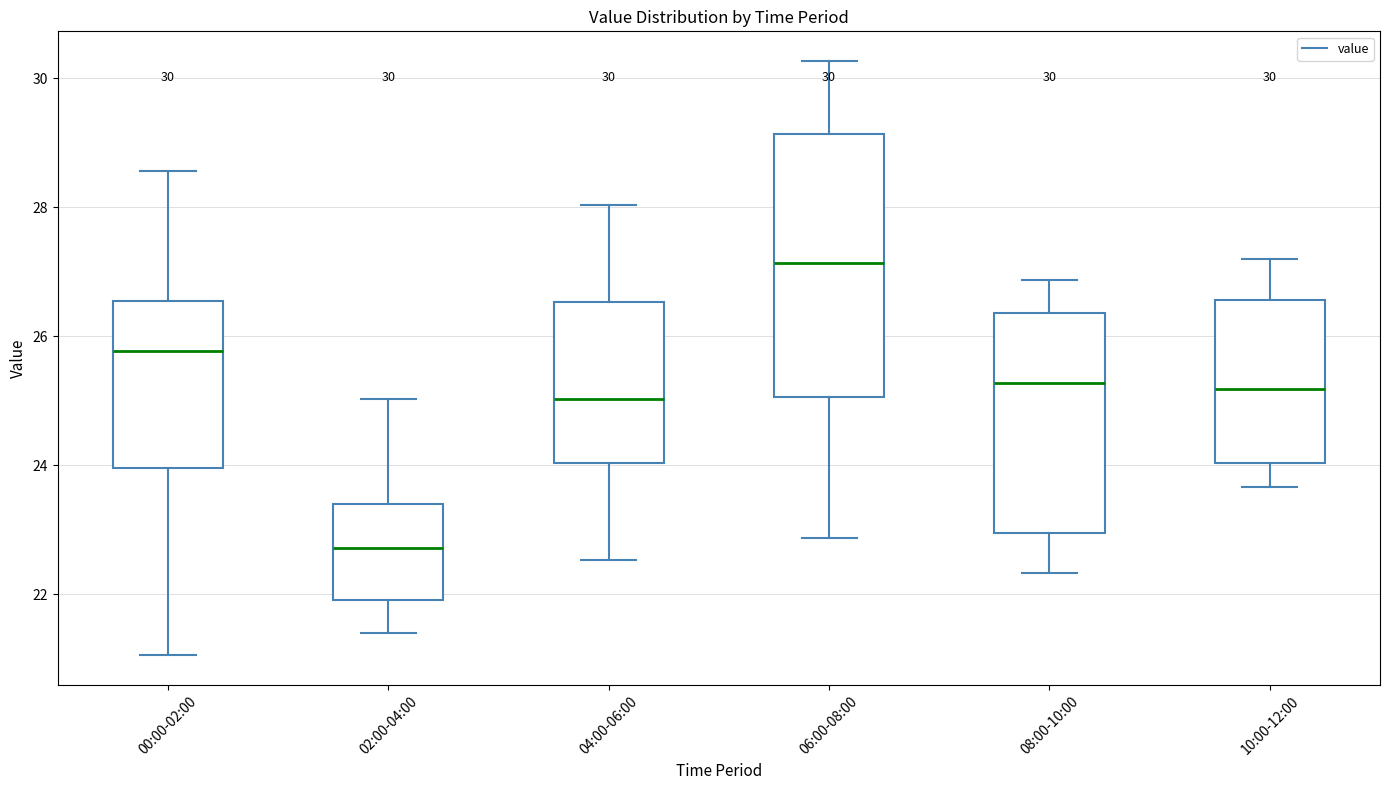

Which box's median line is the highest?

06:00-08:00